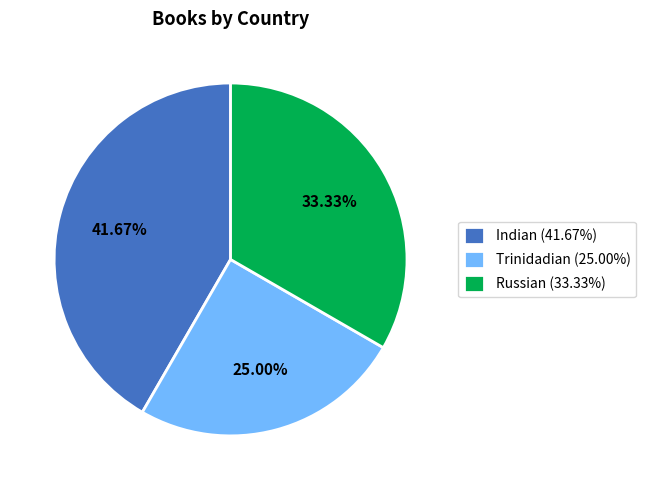

Is the sum of Russian and Indian greater than half?

Yes